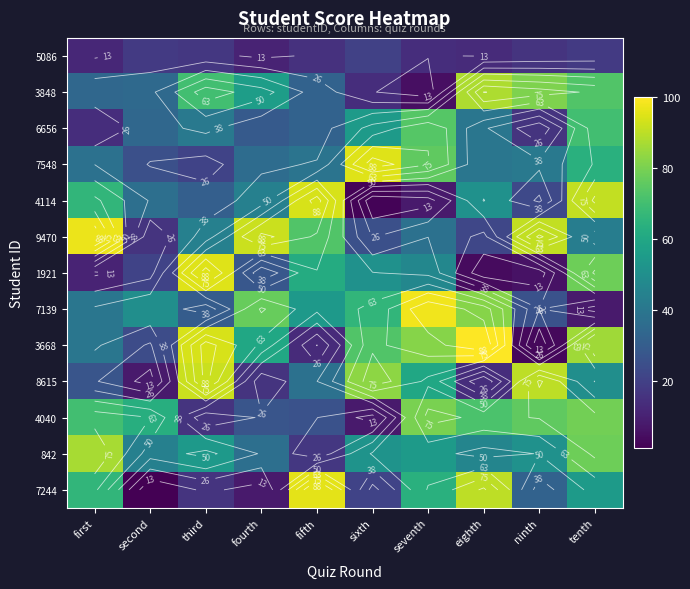

What is the greatest value displayed?

100